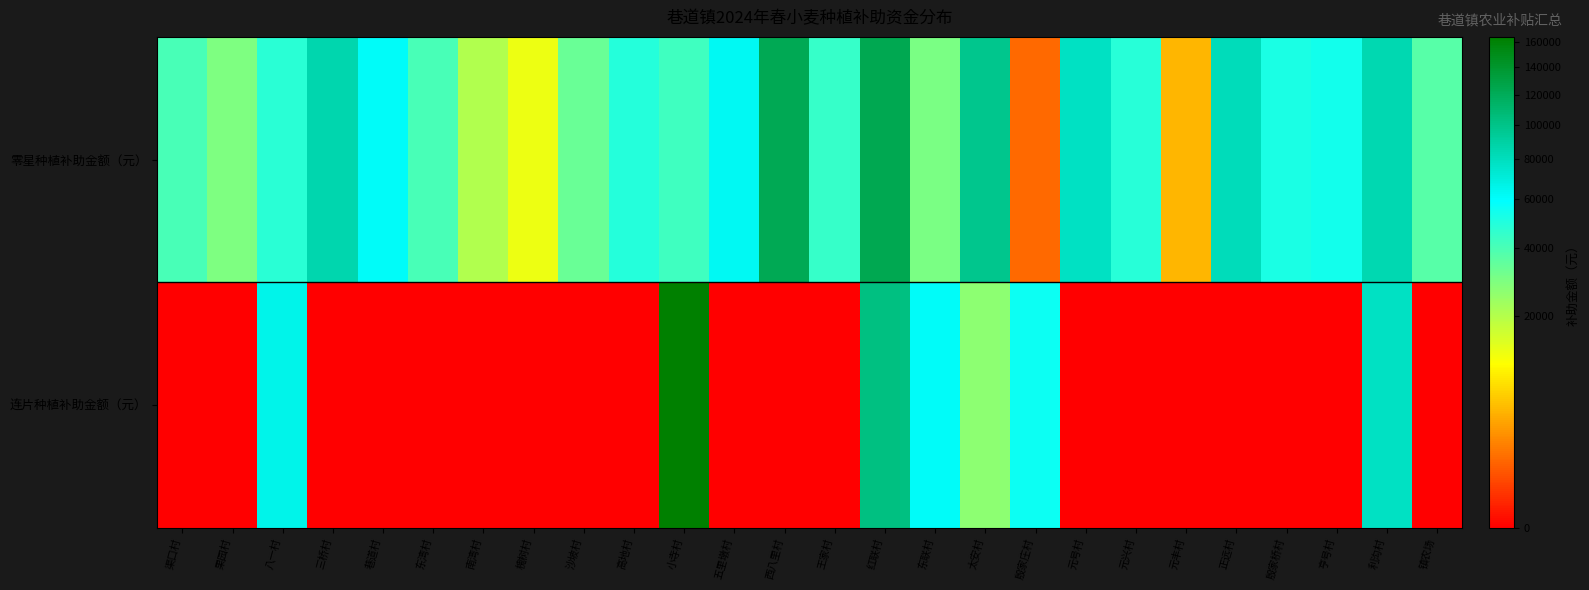

At how many categories does at least one series exceed 104421?

3